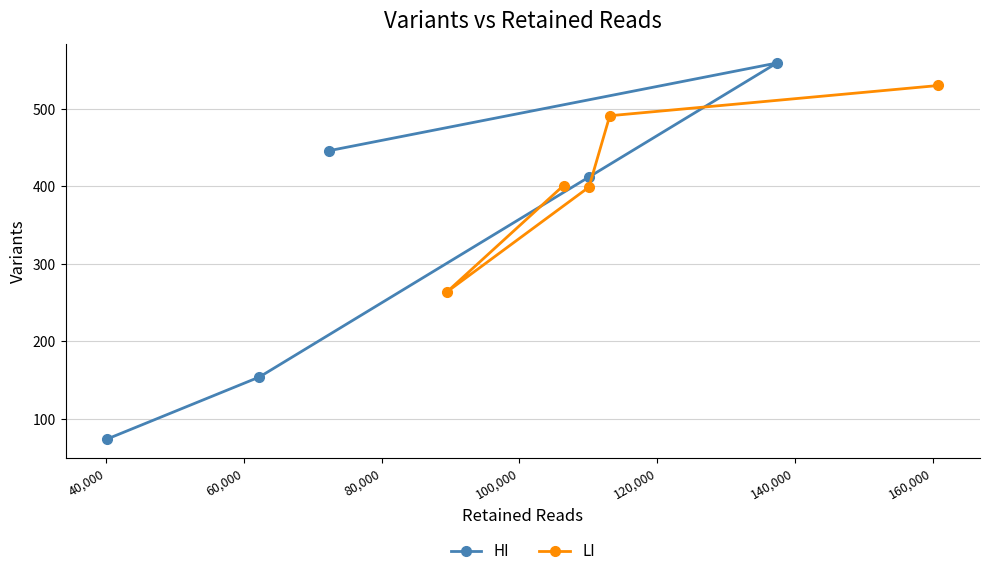

What is the highest value of the HI series?

559